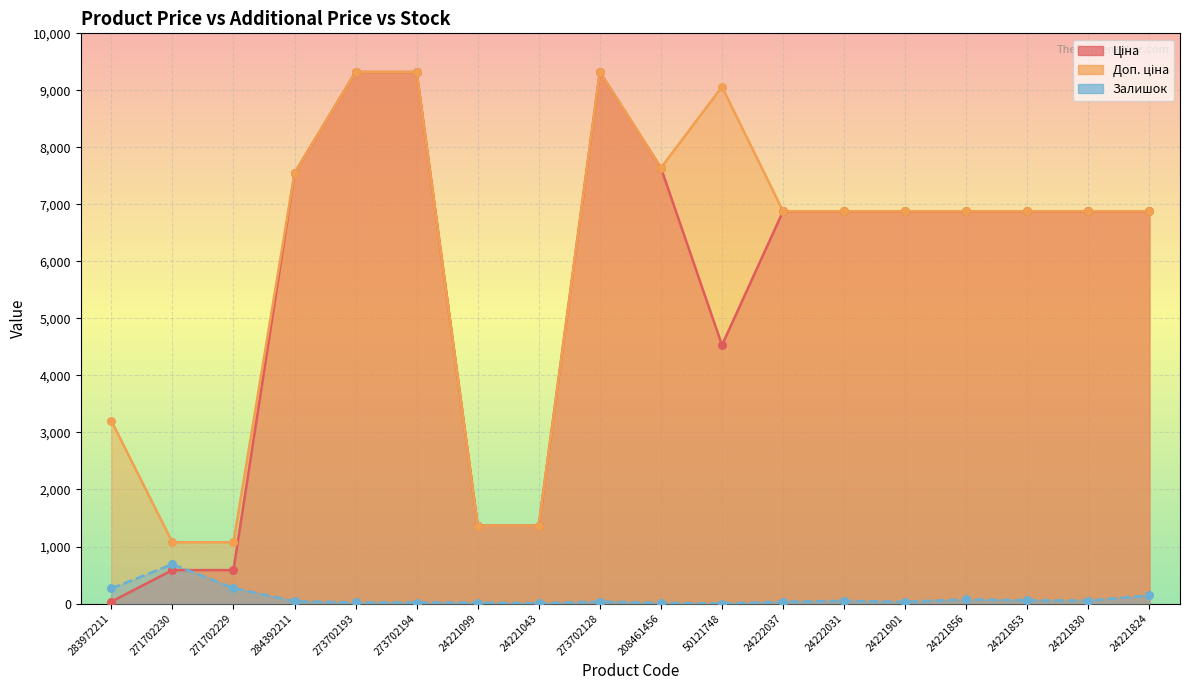

What are all the series names shown in the legend?

Ціна, Доп. ціна, Залишок